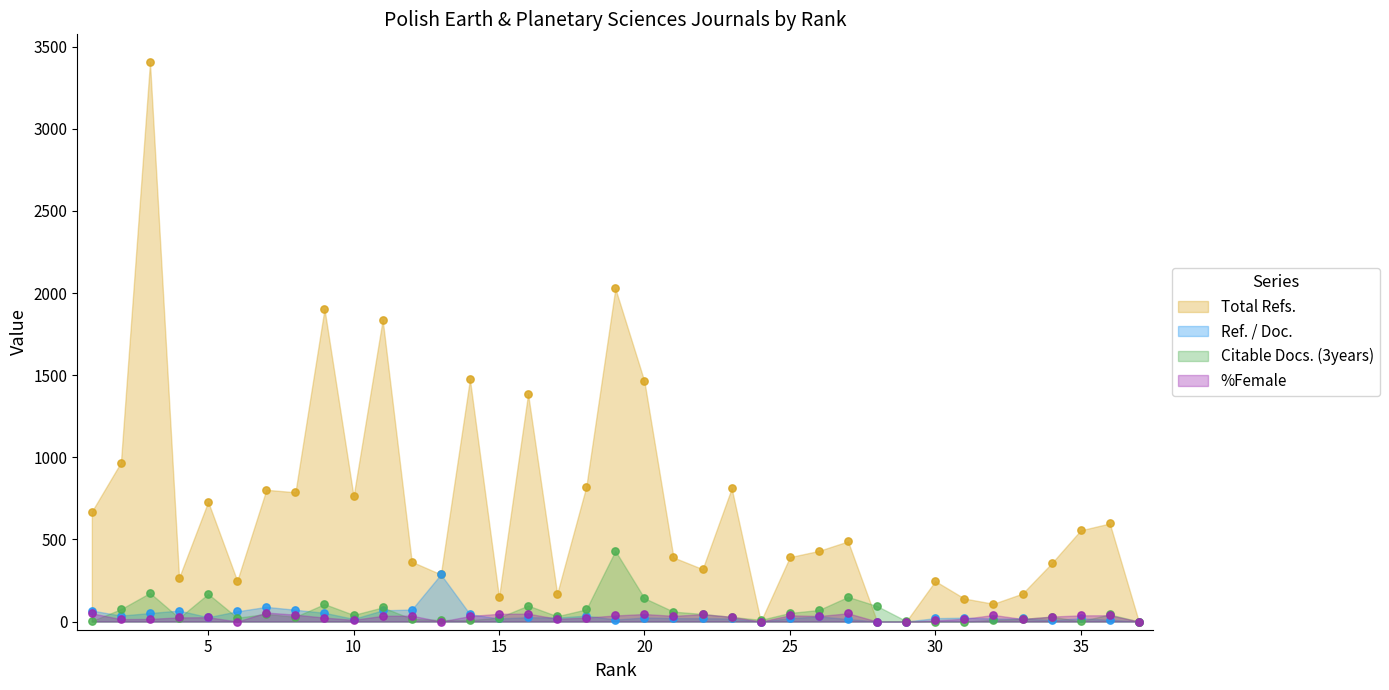

Which series has the largest Y range (max minus min)?

Total Refs.